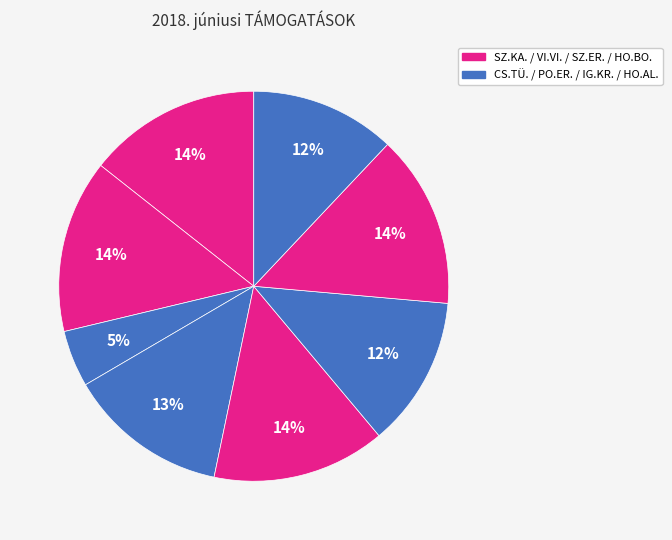

Count the number of slices in the pie.

8